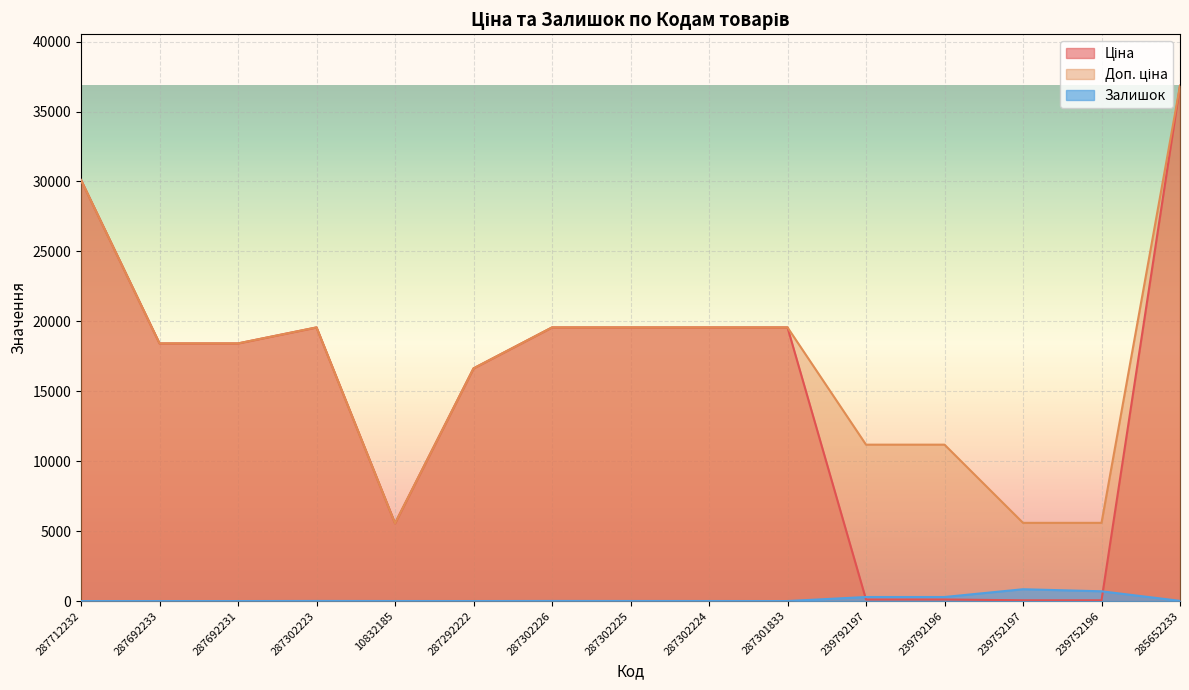

Is it true that Залишок equals 1.0 at 287292222?

True